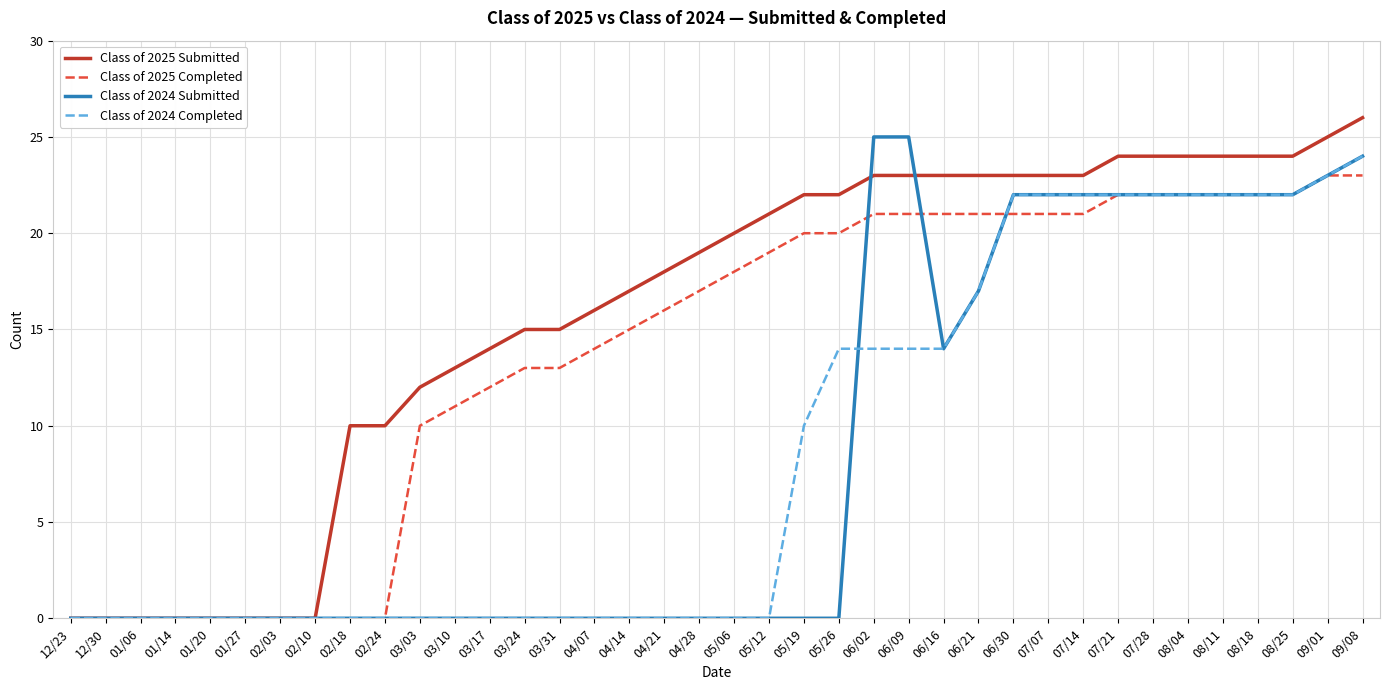

How many values in the Class of 2025 Completed series are below 18?

19